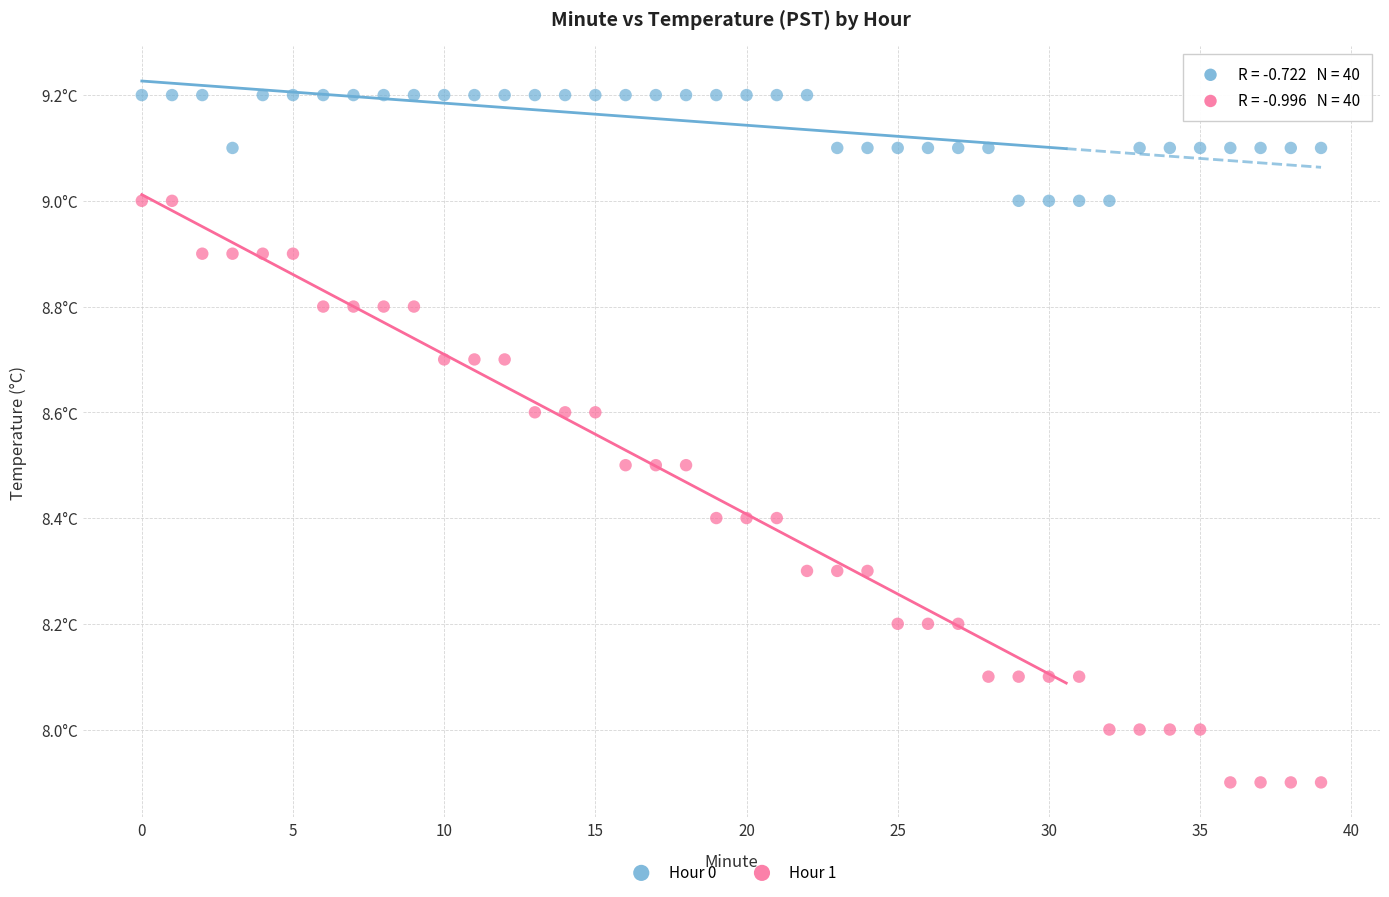

Which series contains the highest Y value?

Hour 0